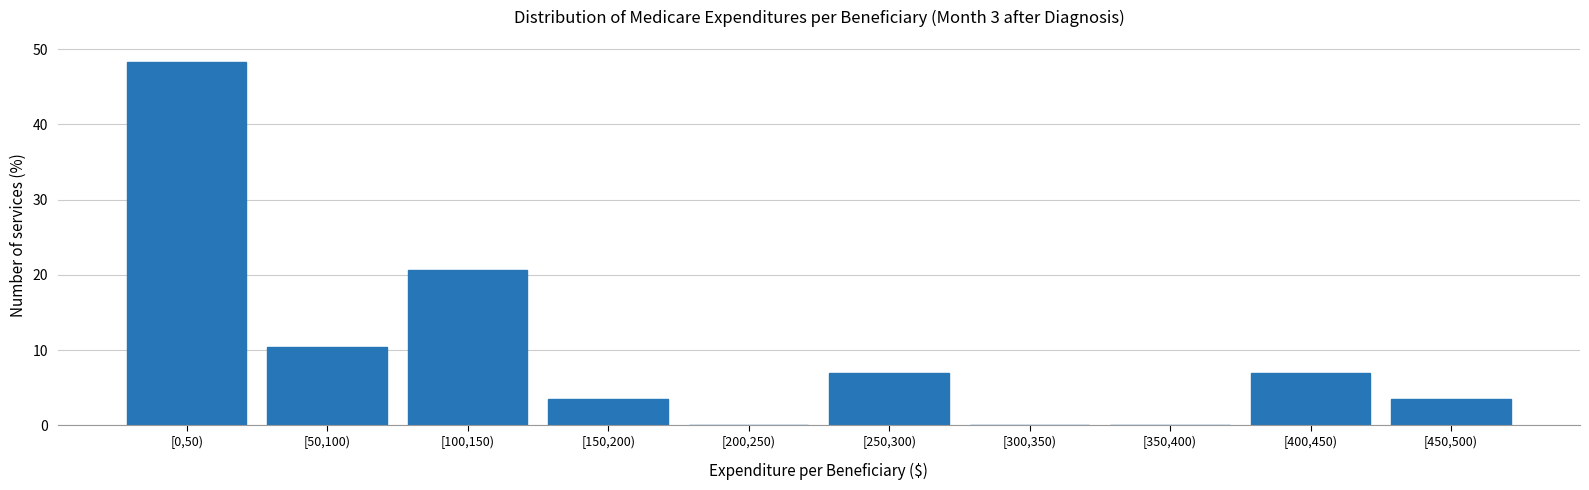

Reading left to right, transcribe all the data shown in this chart.

[0,50)=48.3	[50,100)=10.3	[100,150)=20.7	[150,200)=3.4	[200,250)=0.0	[250,300)=6.9	[300,350)=0.0	[350,400)=0.0	[400,450)=6.9	[450,500)=3.4